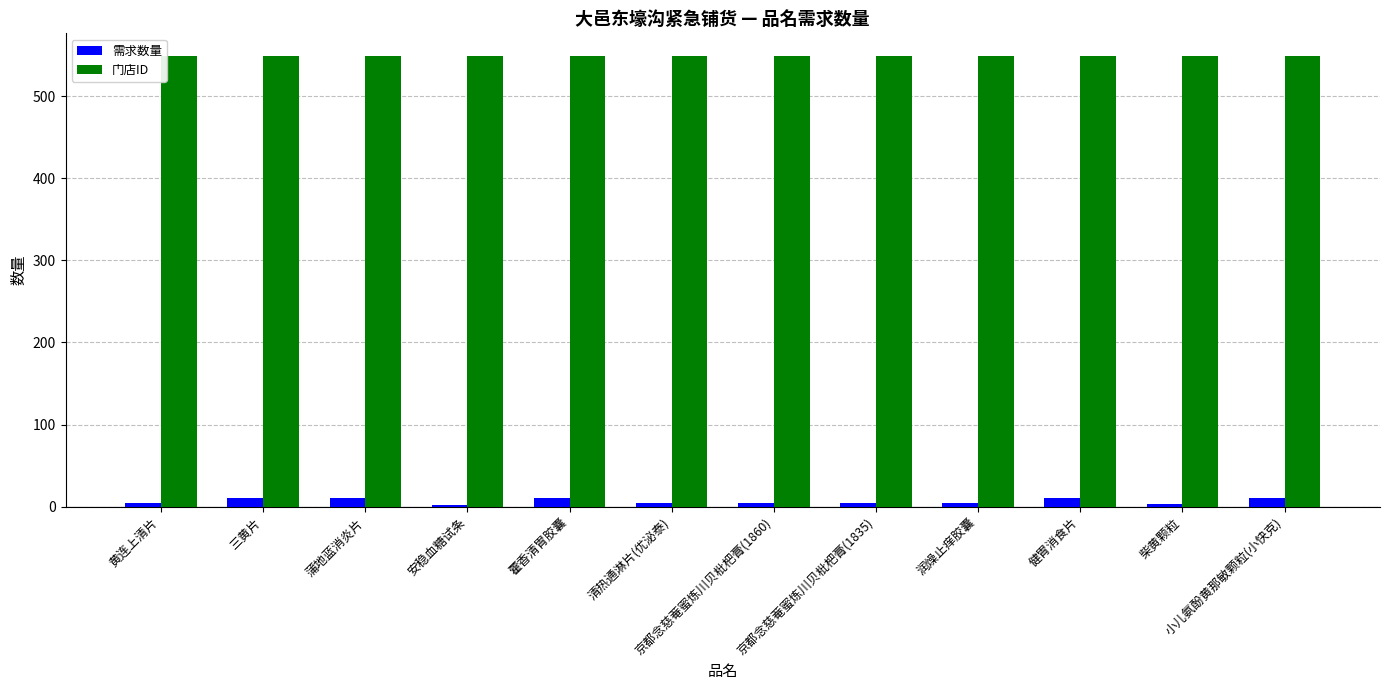

Rank the series by their average value, from lowest to highest.

需求数量, 门店ID